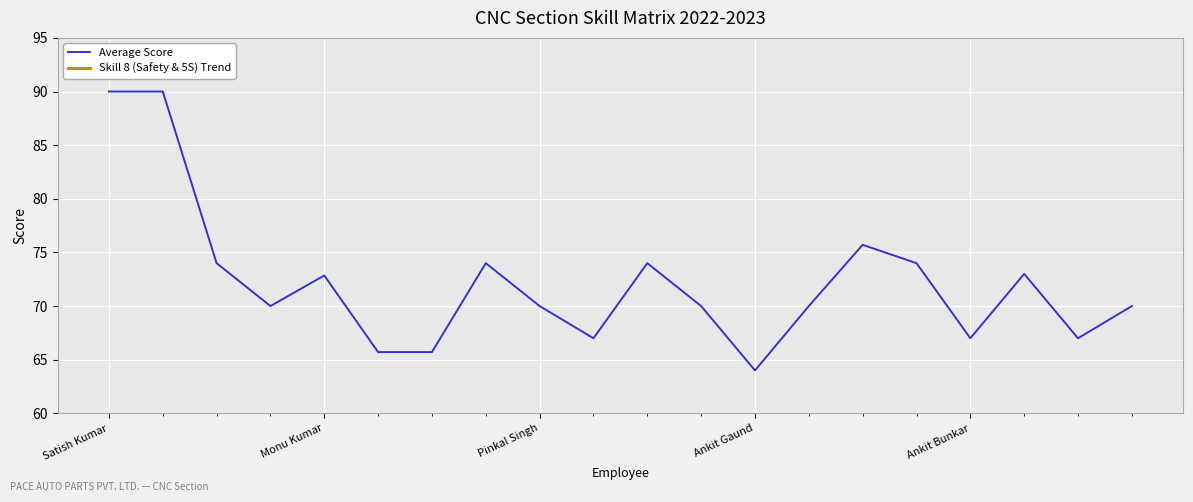

Is it true that Average Score equals 70.0 at 19?

True